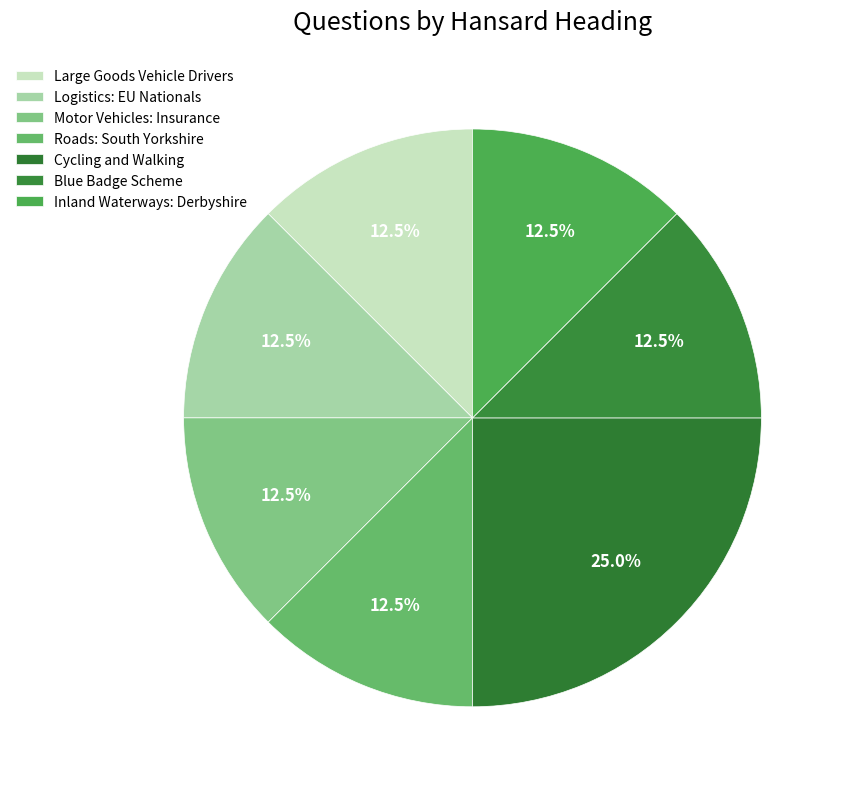

Is there any slice that represents more than half of the pie?

No